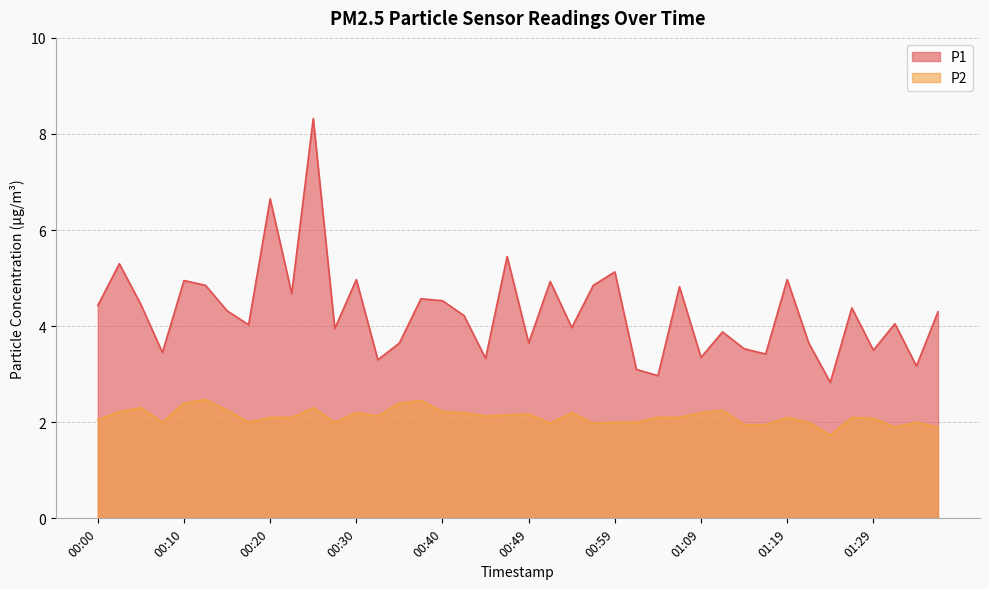

Count the number of data series in this chart.

2